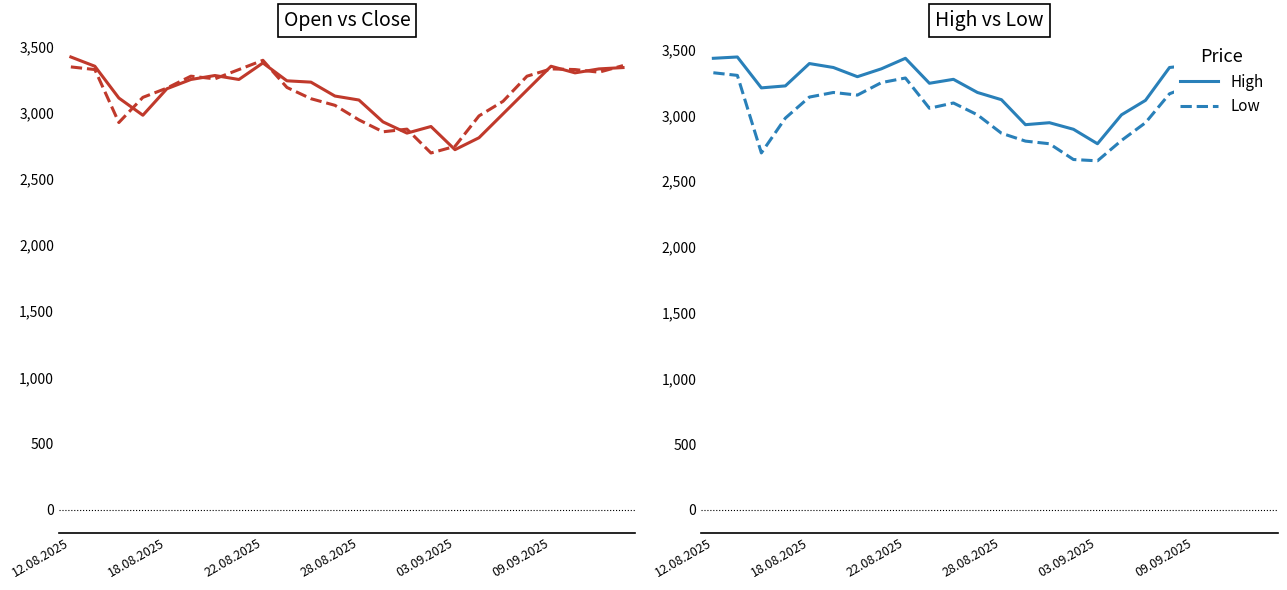

True or false: Low and High intersect in this chart.

False